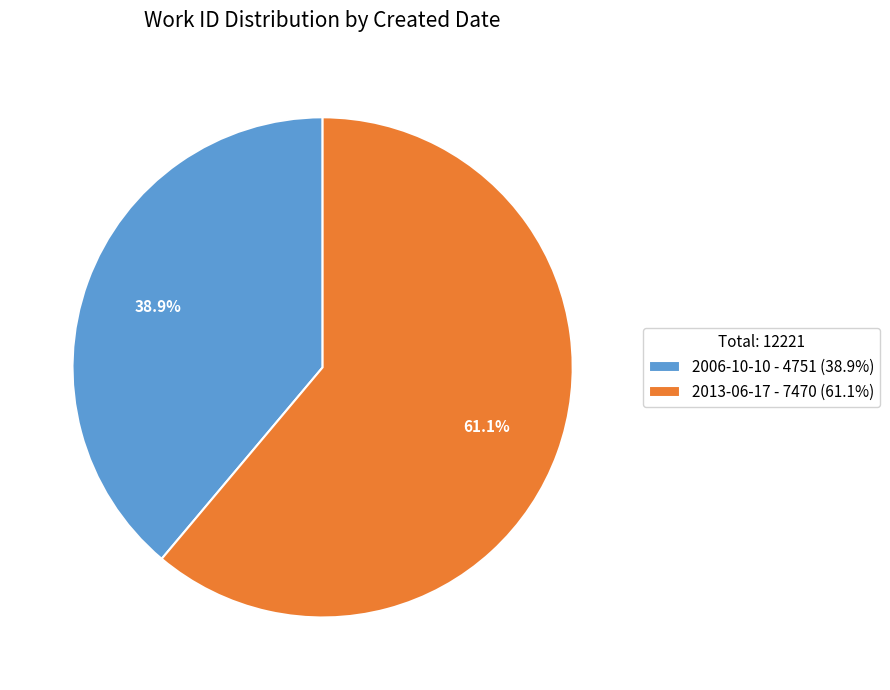

What portion of the pie excludes 2006-10-10?

61.1%